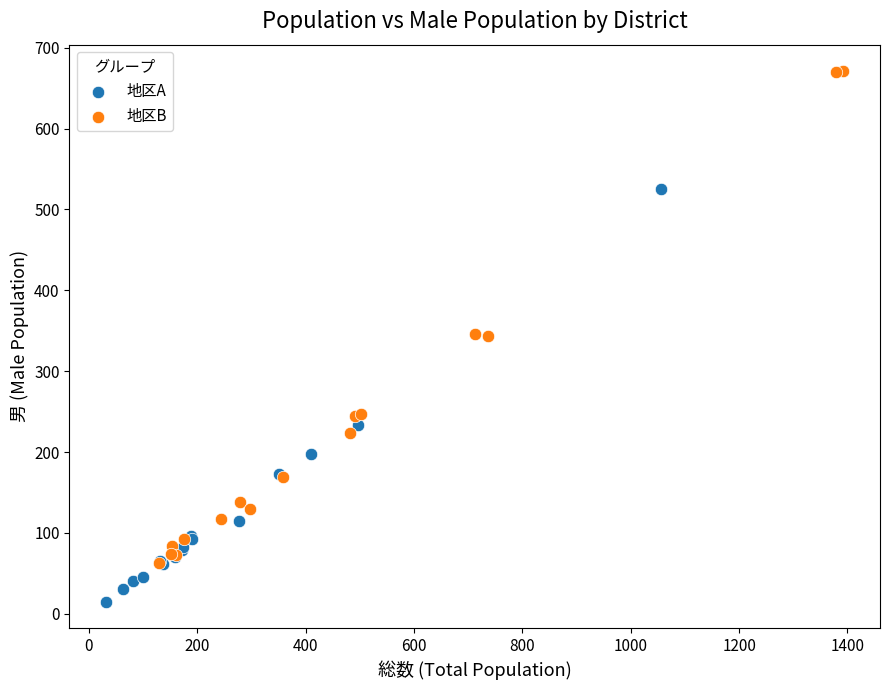

Which series contains the lowest Y value?

地区A